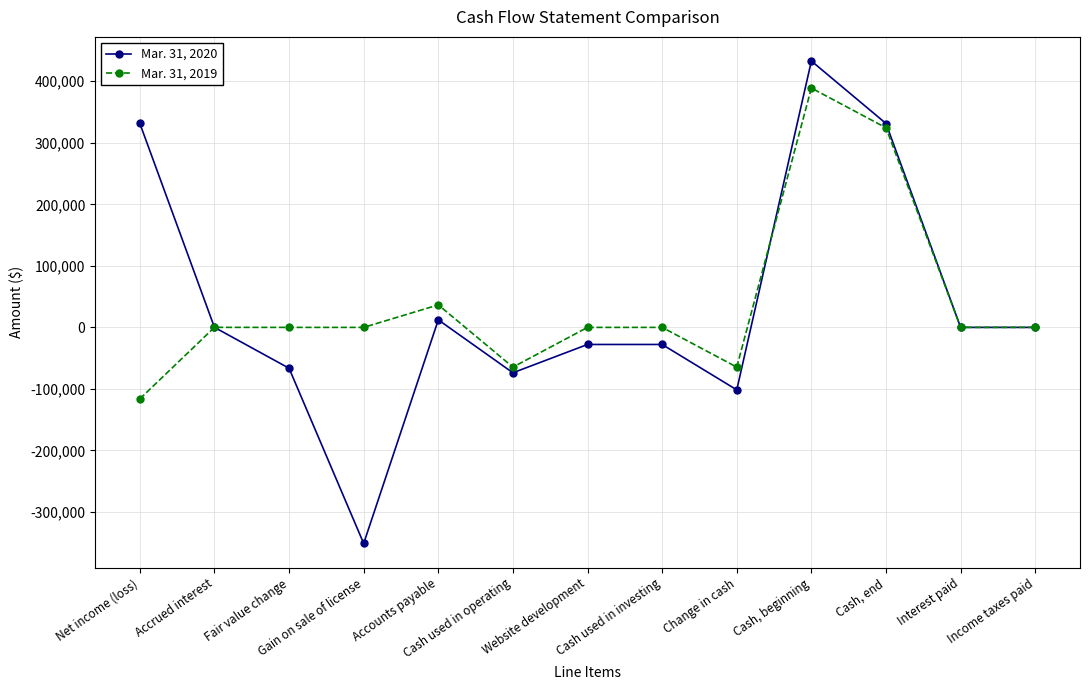

Which series has the widest spread of values?

Mar. 31, 2020